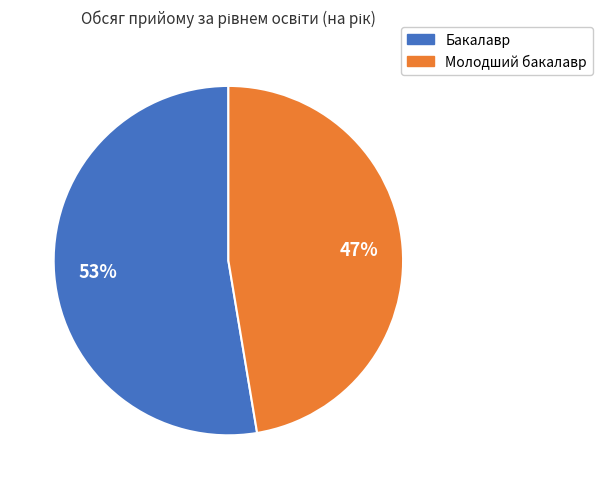

Which slice is the smallest?

Молодший бакалавр